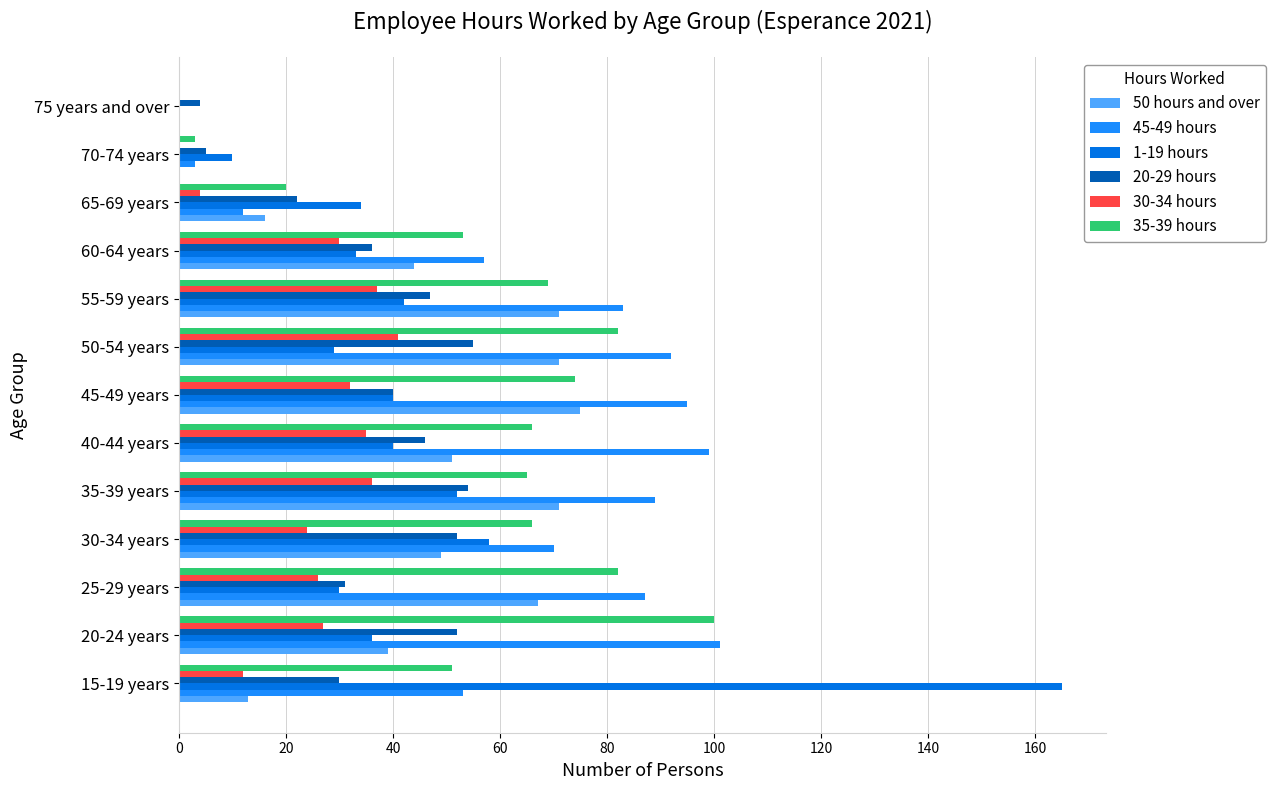

Between 15-19 years and 65-69 years, which series saw the biggest shift?

1-19 hours